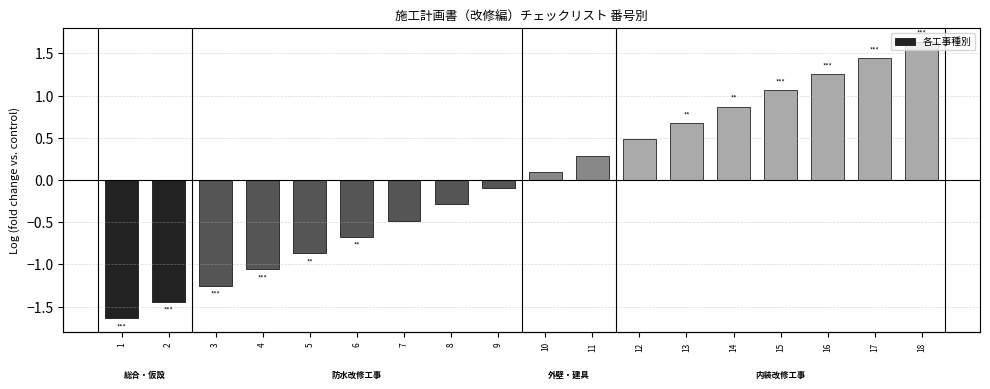

Rank the categories by value from highest to lowest.

18, 17, 16, 15, 14, 13, 12, 11, 10, 9, 8, 7, 6, 5, 4, 3, 2, 1